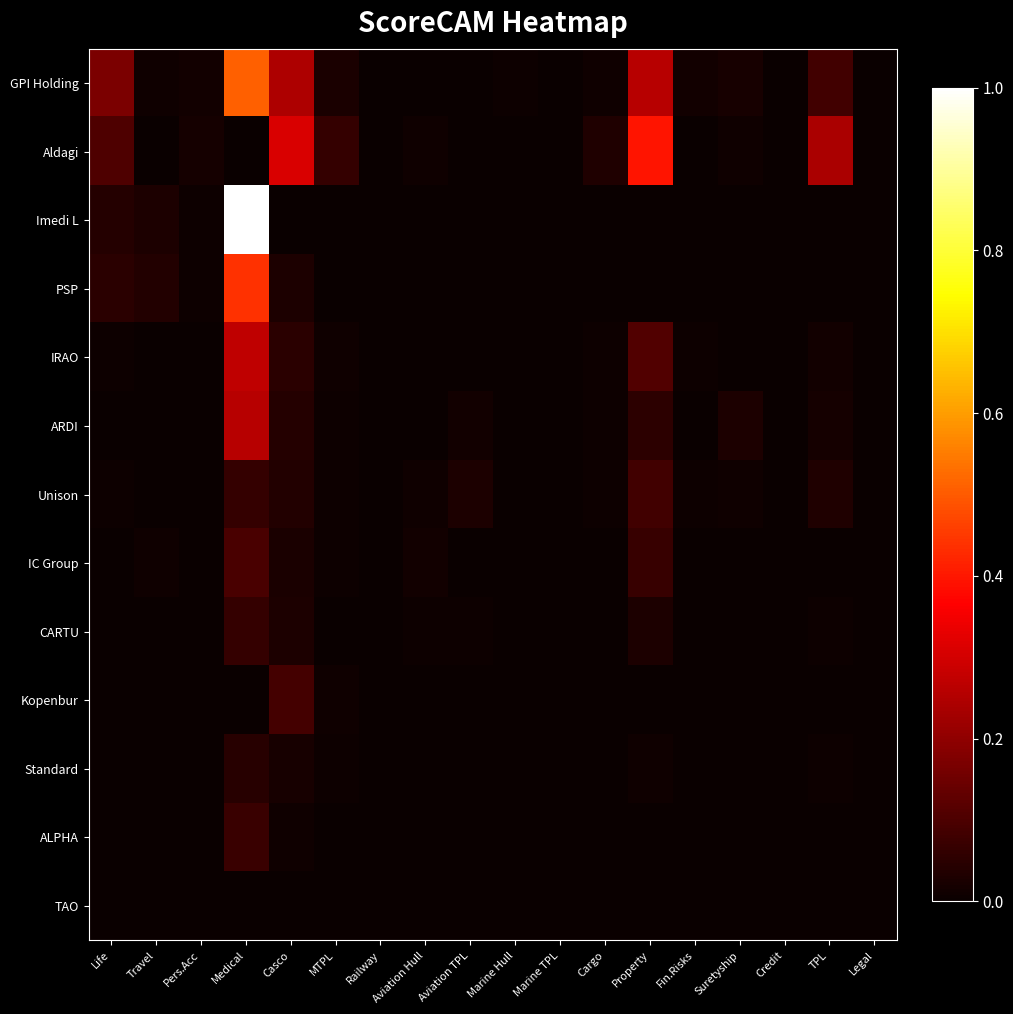

What is the total value across all series at MTPL?

0.1